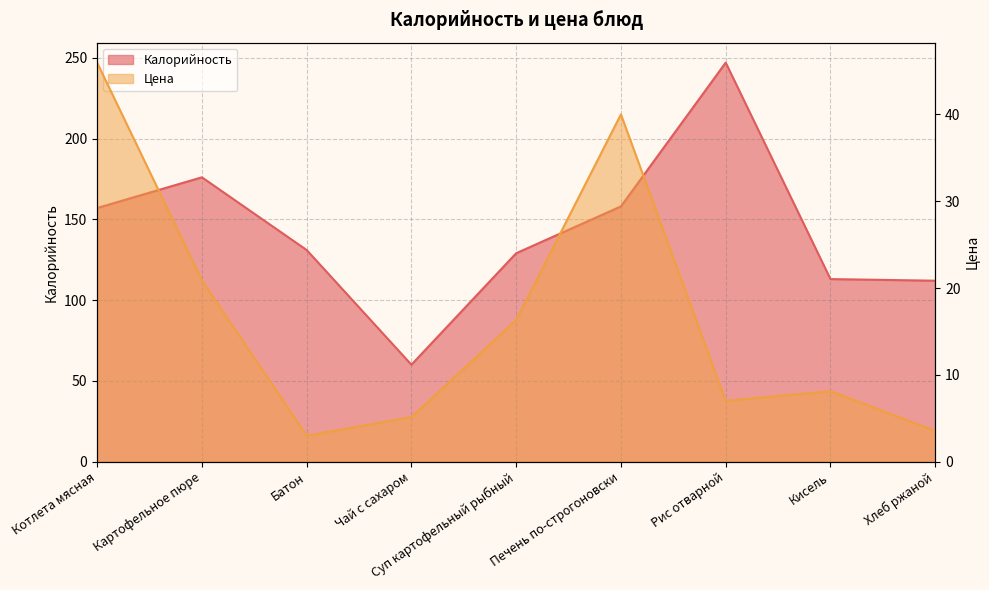

True or false: Калорийность and Цена intersect in this chart.

False